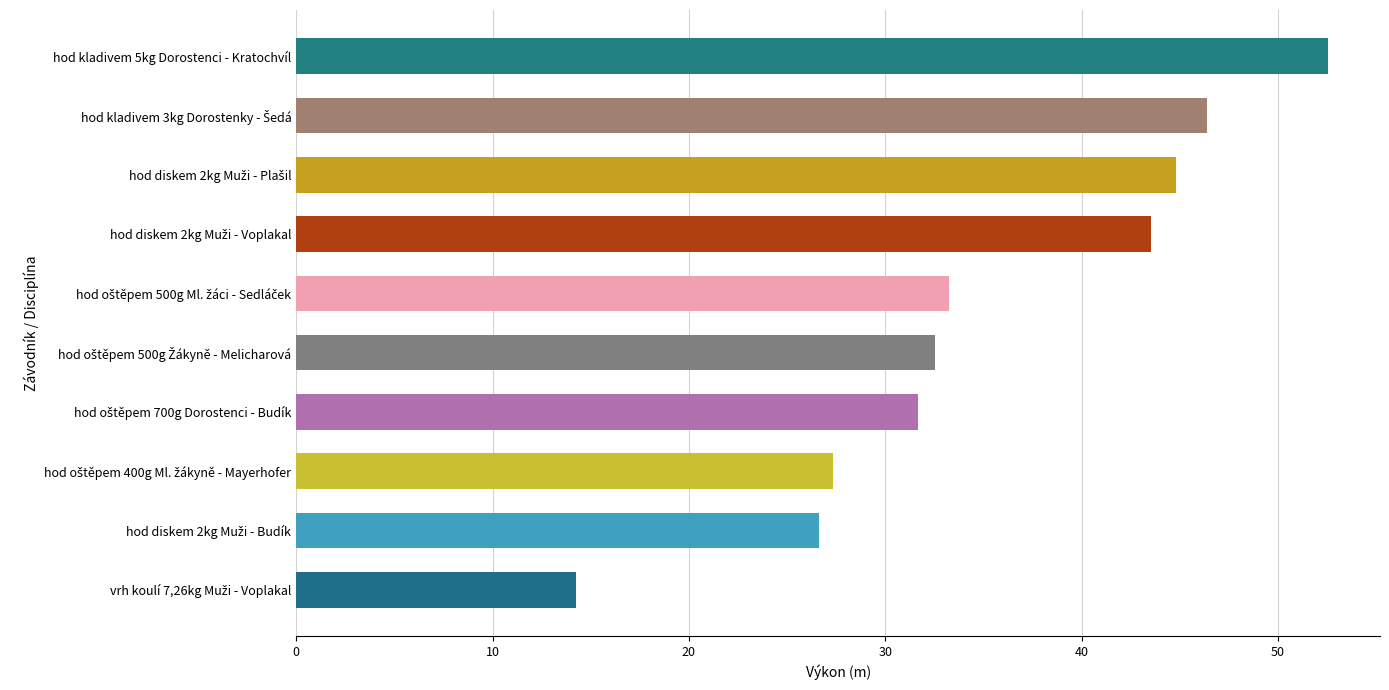

What is the average value?

35.3